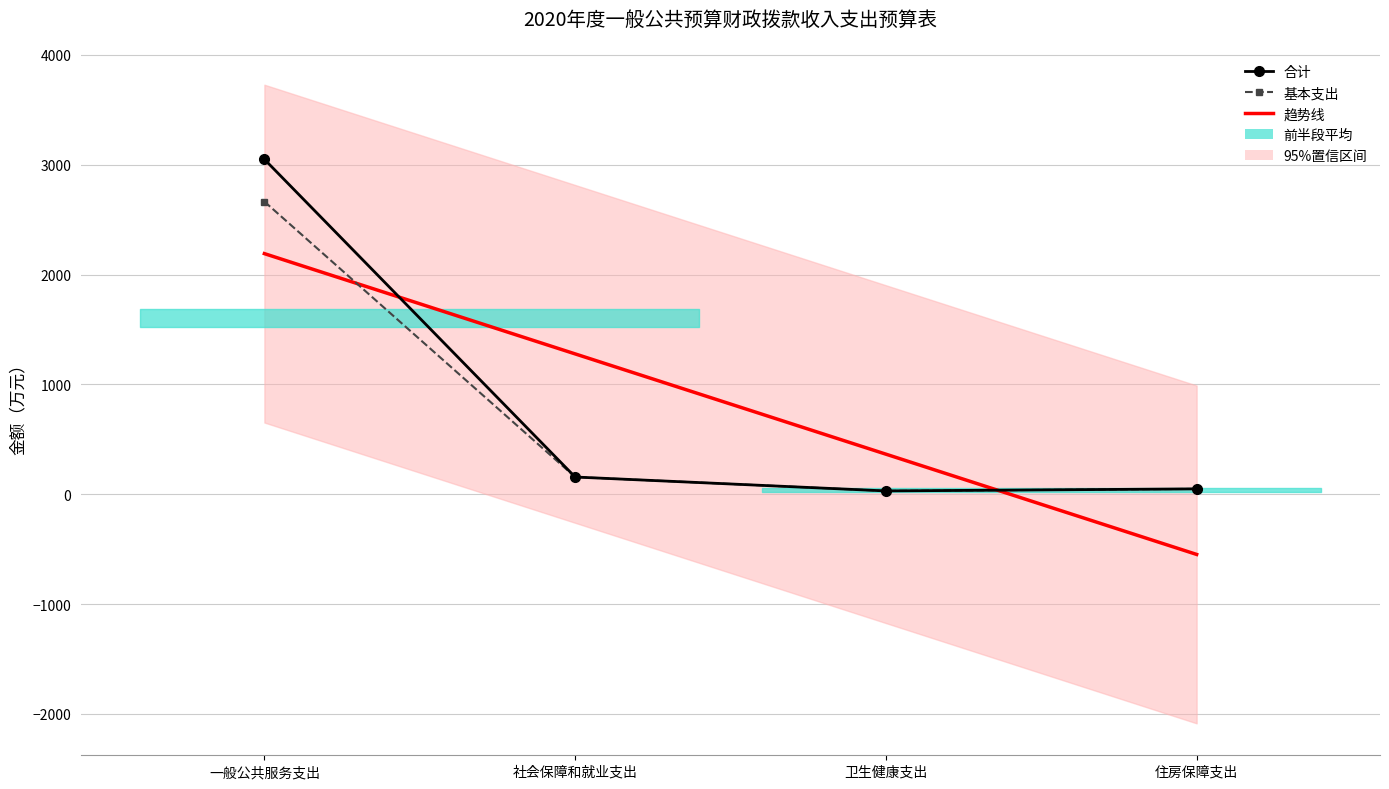

The 基本支出 series shows 48.2 at 住房保障支出. True or false?

True